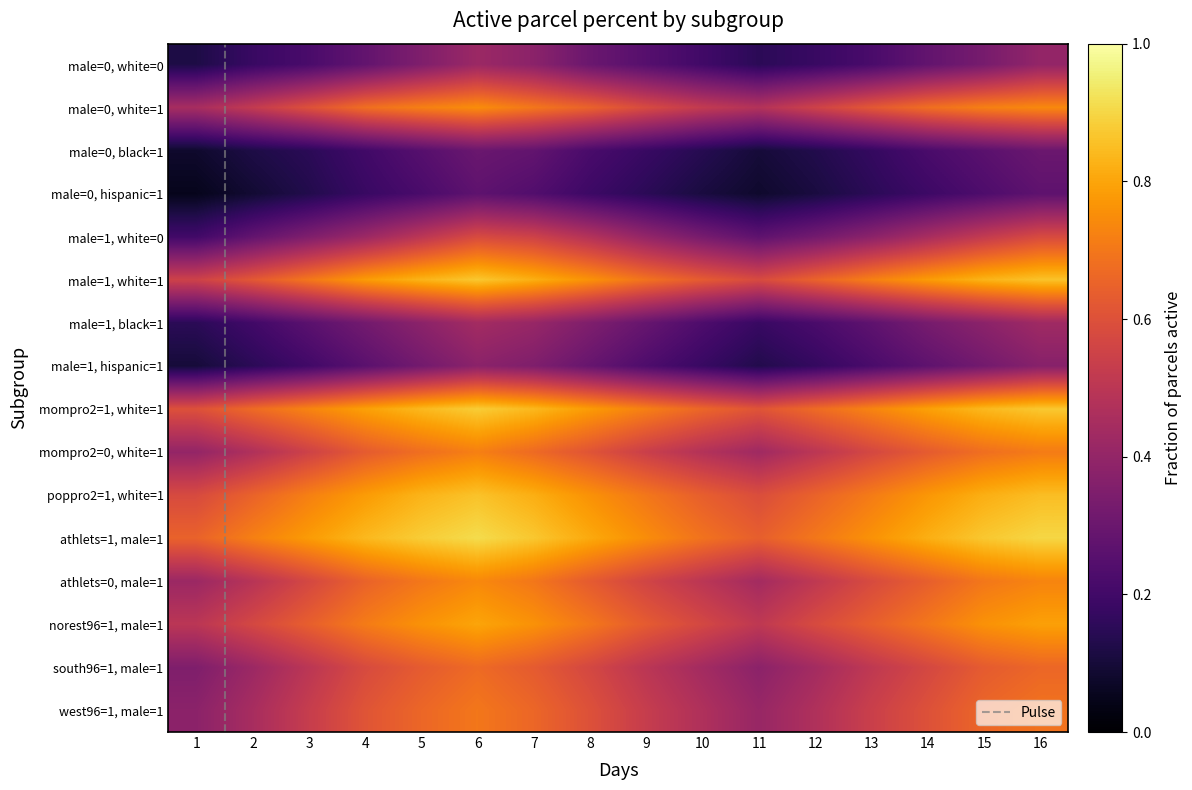

List the series in order of their peak value, lowest first.

male=0, hispanic=1, male=0, black=1, male=1, hispanic=1, male=0, white=0, male=1, black=1, male=1, white=0, west96=1, male=1, south96=1, male=1, mompro2=0, white=1, athlets=0, male=1, male=0, white=1, norest96=1, male=1, poppro2=1, white=1, male=1, white=1, mompro2=1, white=1, athlets=1, male=1